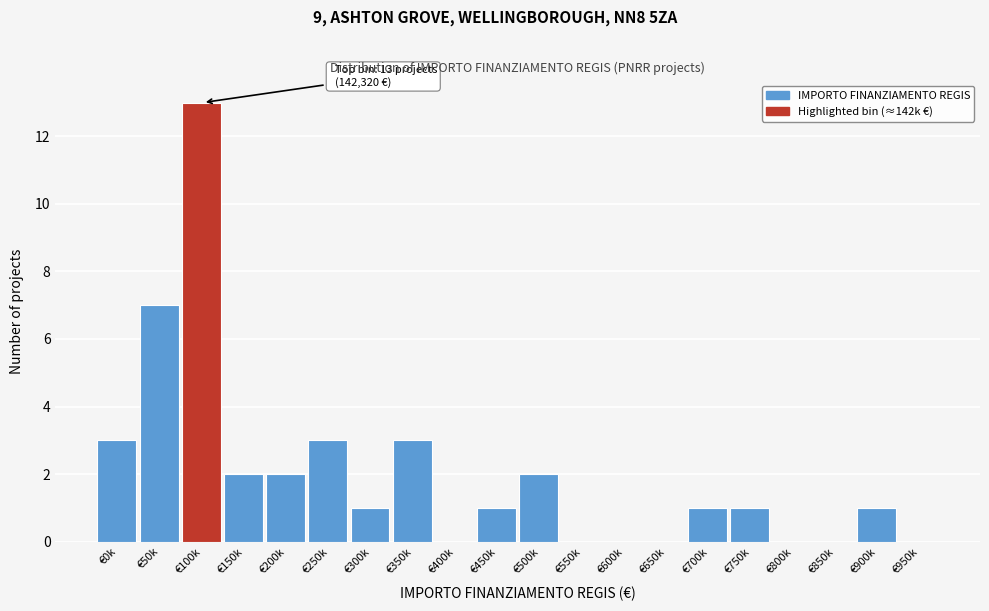

Reading right to left, list all the values displayed in this chart.

€950k=0	€900k=1	€850k=0	€800k=0	€750k=1	€700k=1	€650k=0	€600k=0	€550k=0	€500k=2	€450k=1	€400k=0	€350k=3	€300k=1	€250k=3	€200k=2	€150k=2	€100k=13	€50k=7	€0k=3